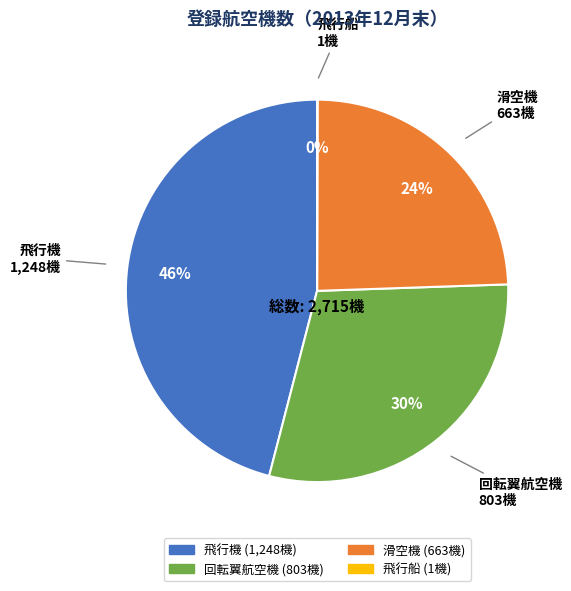

Which slice is the largest?

飛行機